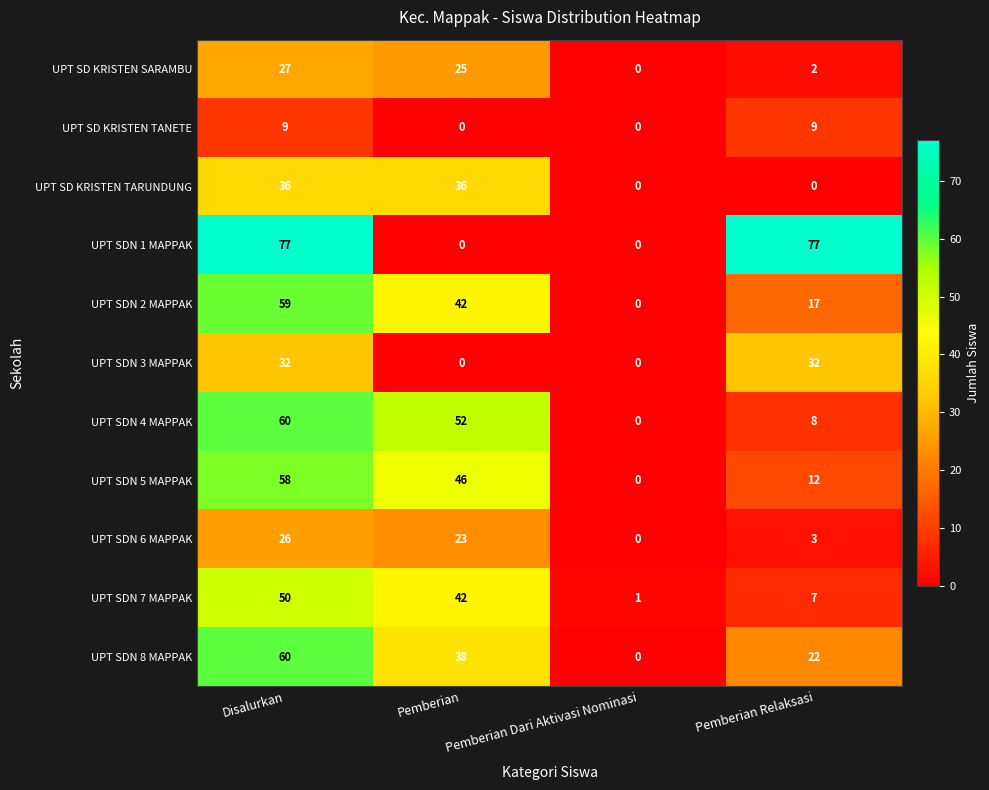

What is the spread (max minus min) of values at Pemberian?

52